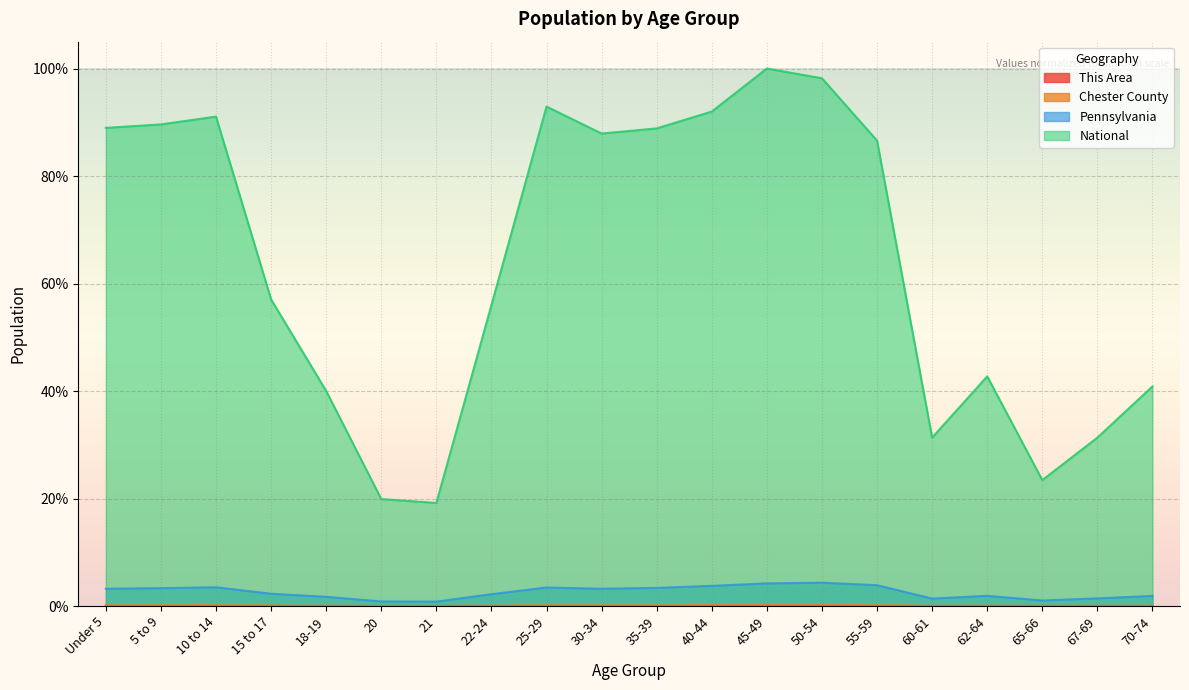

True or false: National has a value of 53.1 at 67-69.

False